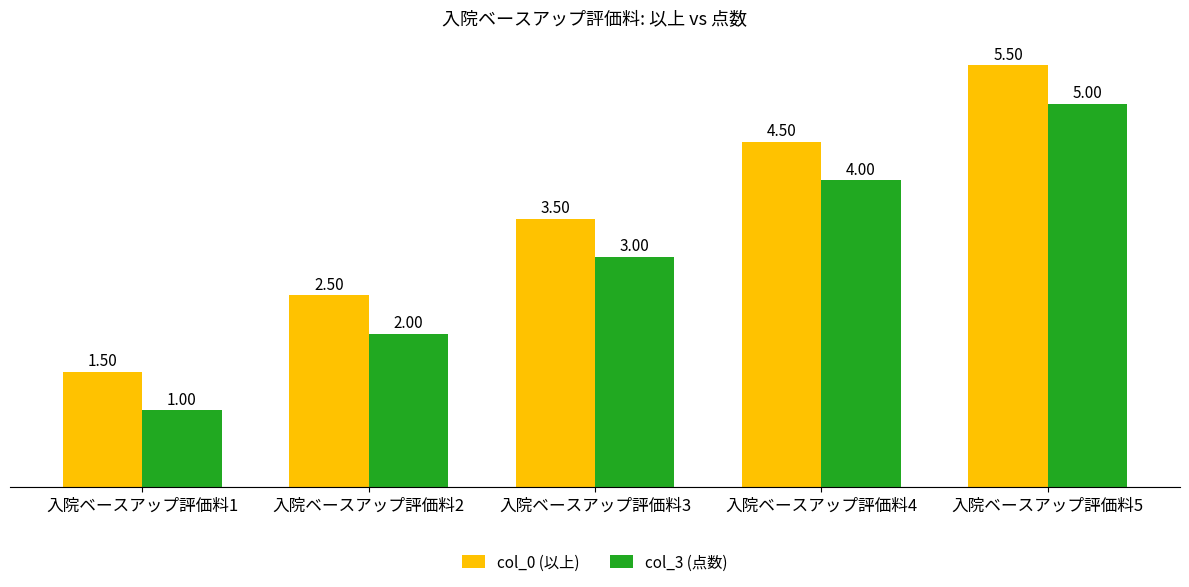

Reading right to left, extract all data points from this chart.

col_0 (以上): 5.5	4.5	3.5	2.5	1.5
col_3 (点数): 5.0	4.0	3.0	2.0	1.0